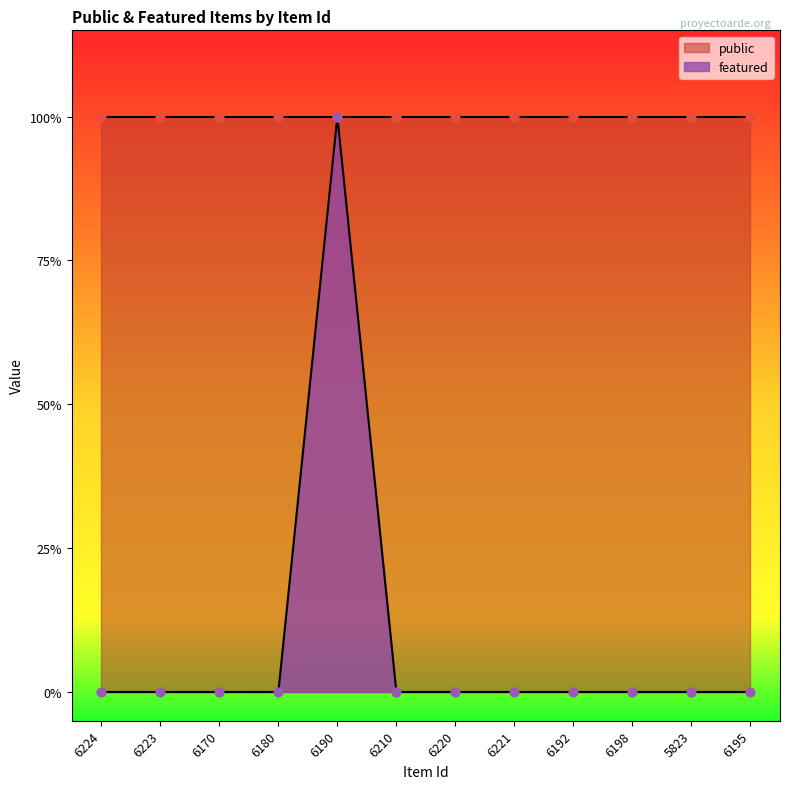

Between 6192 and 6180, which is larger?

6192